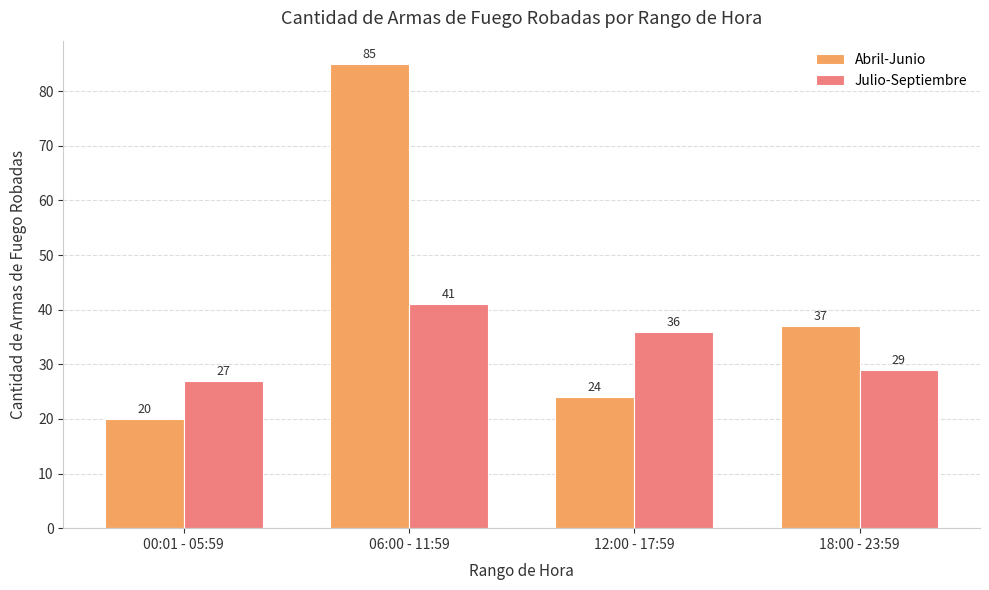

How many series are shown in this chart?

2